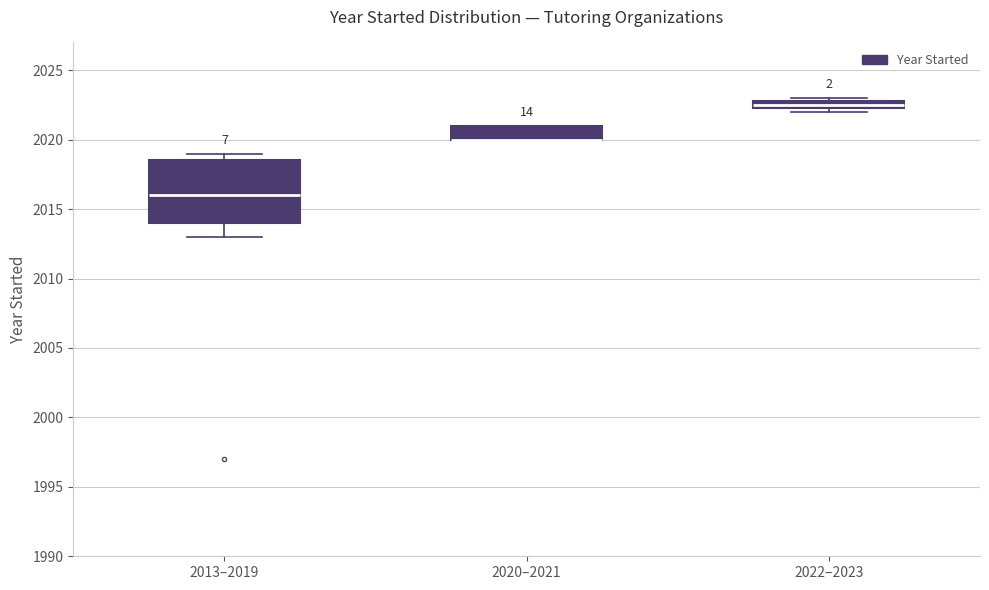

Where is the upper edge of the box for 2013–2019 on the y-axis? The values are not printed on the chart, so give them approximately, as read against the axis.

2018.5